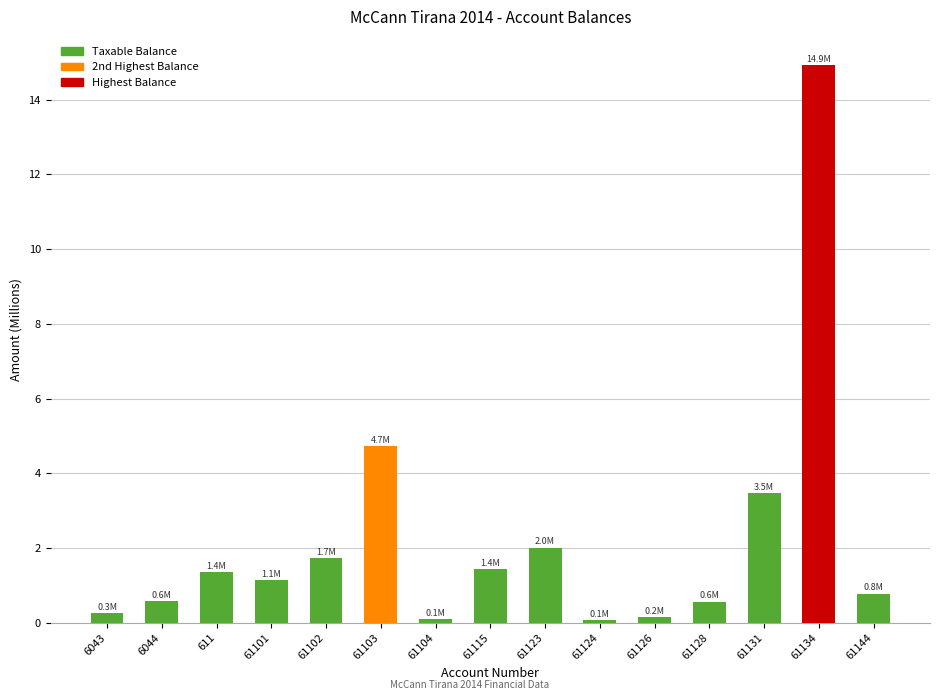

True or false: the data shows 1.7 at 61101.

False